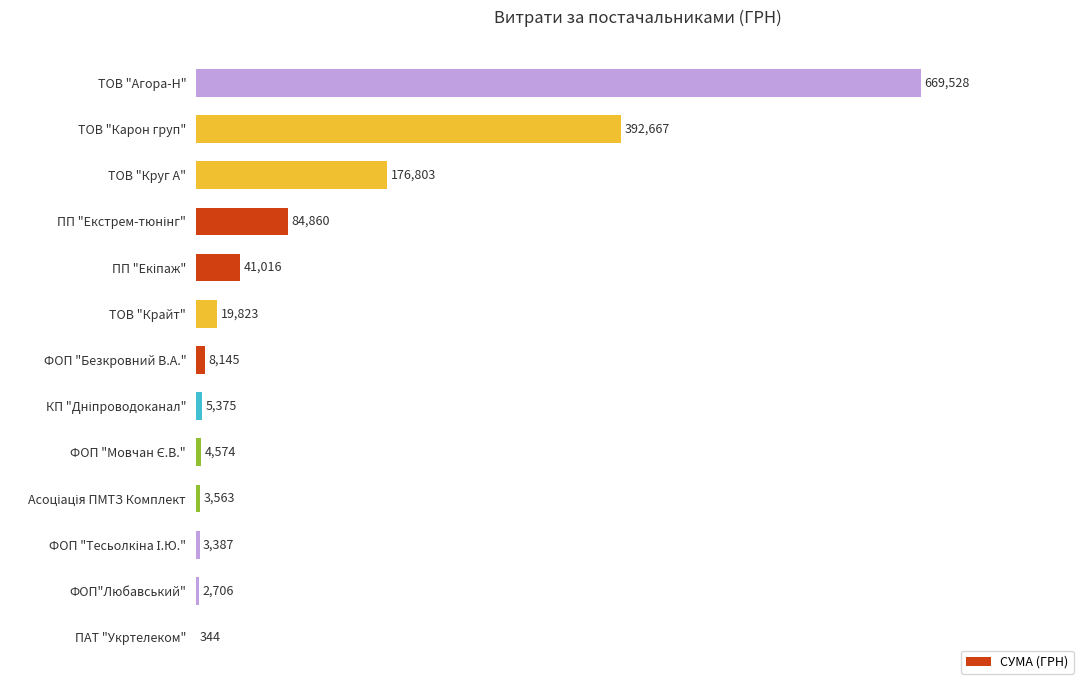

The chart shows a value of 122789.9 at ТОВ "Круг А". True or false?

False